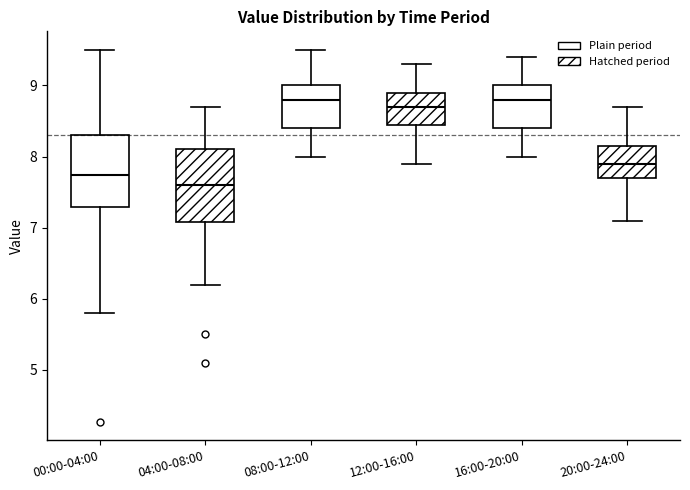

Where does the upper whisker of the box for 00:00-04:00 end on the y-axis? The values are not printed on the chart, so give them approximately, as read against the axis.

9.5